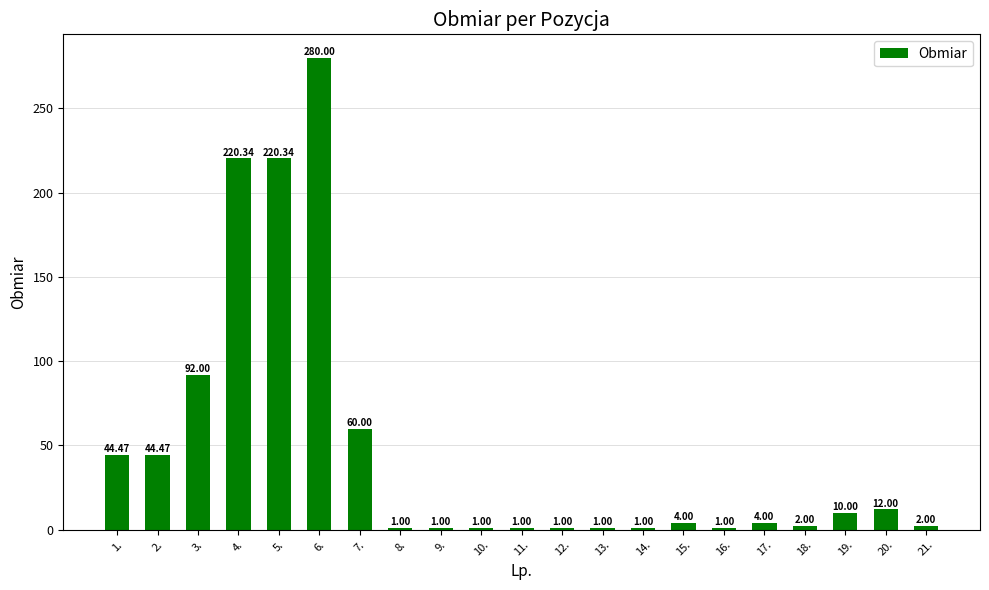

How many distinct data groups are displayed?

1